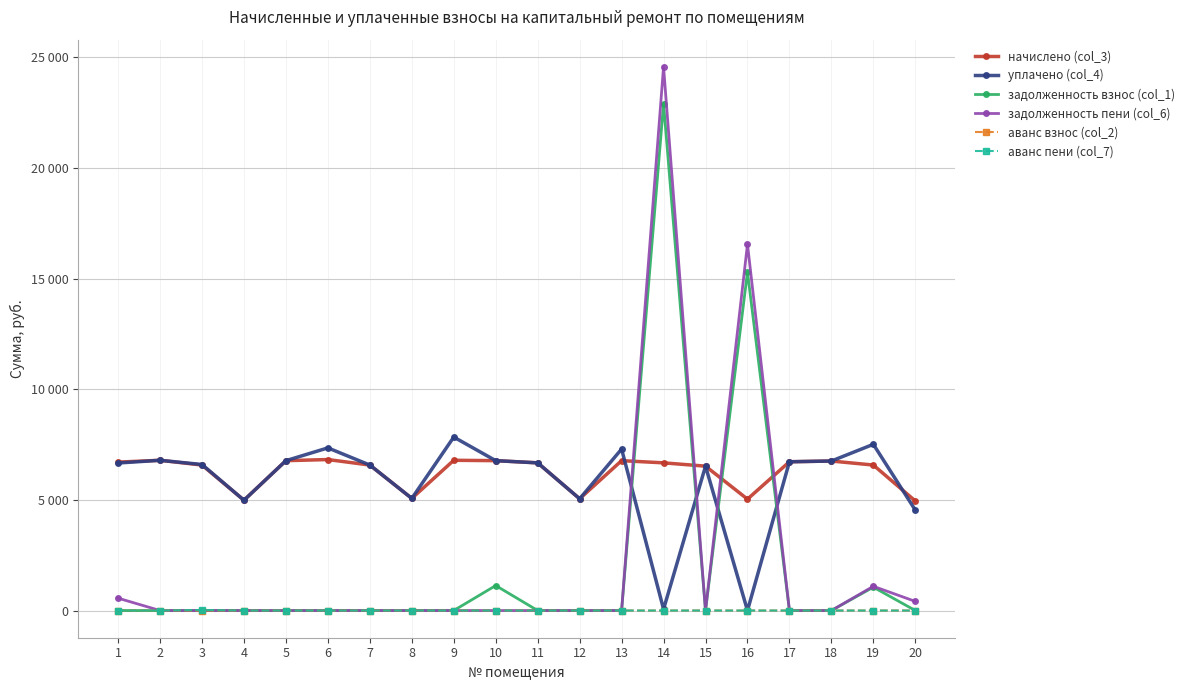

What is the difference between the second highest and second lowest values in the начислено (col_3) series?

1805.0